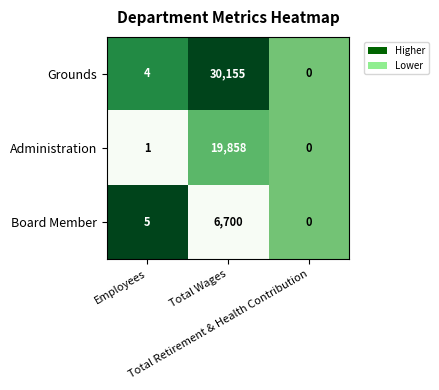

List the series in order of their peak value, highest first.

Grounds, Administration, Board Member